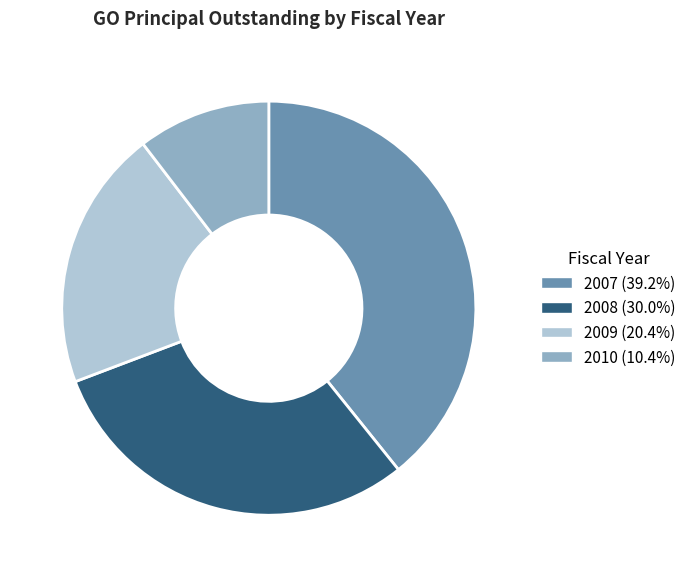

Does 2008 account for over 50% of the chart?

No